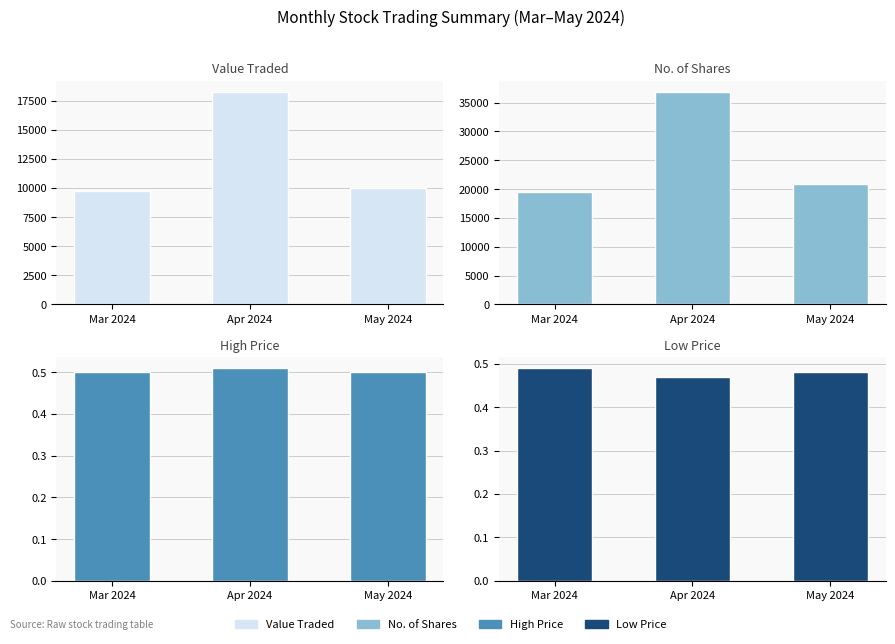

Which has a higher value, Mar 2024 or May 2024?

May 2024